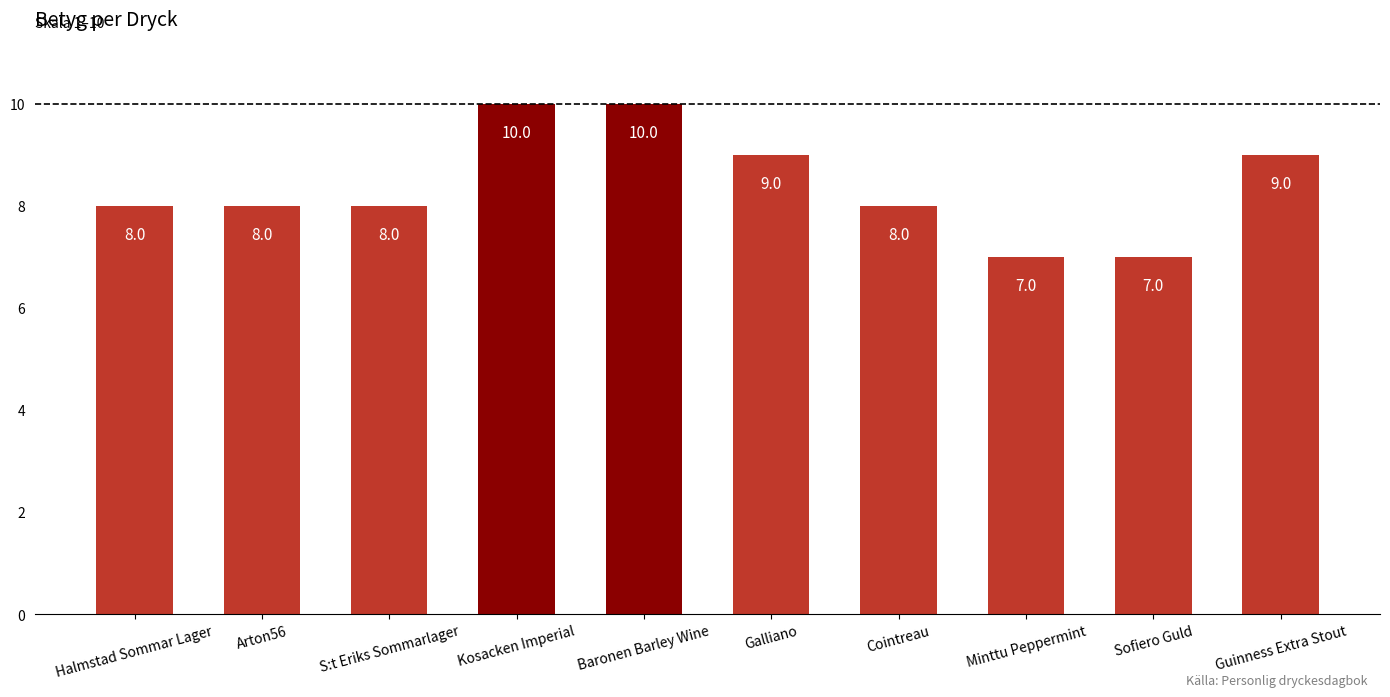

What is the average value?

8